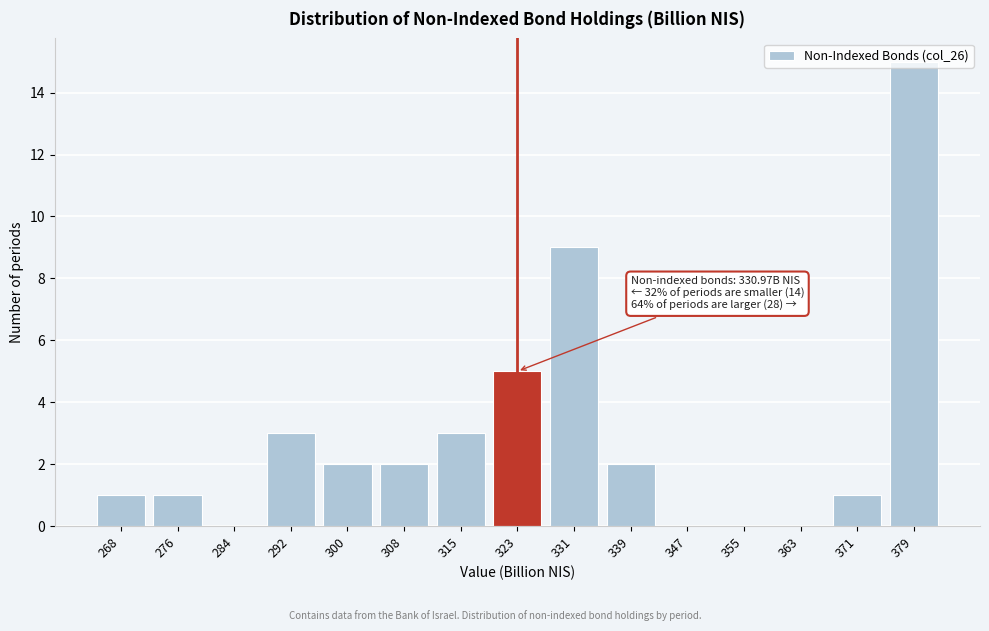

What is the approximate value at 331, to the nearest 10?

10